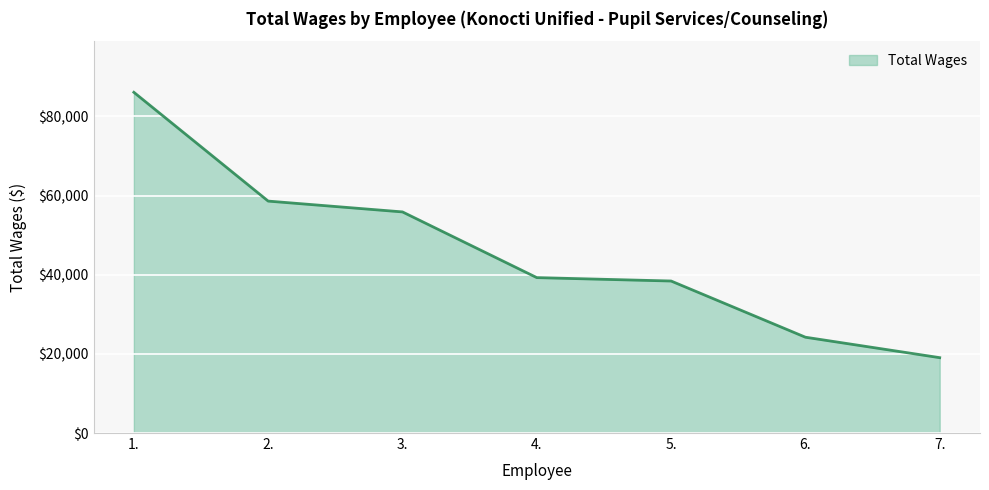

What is the sum of all values?

321461